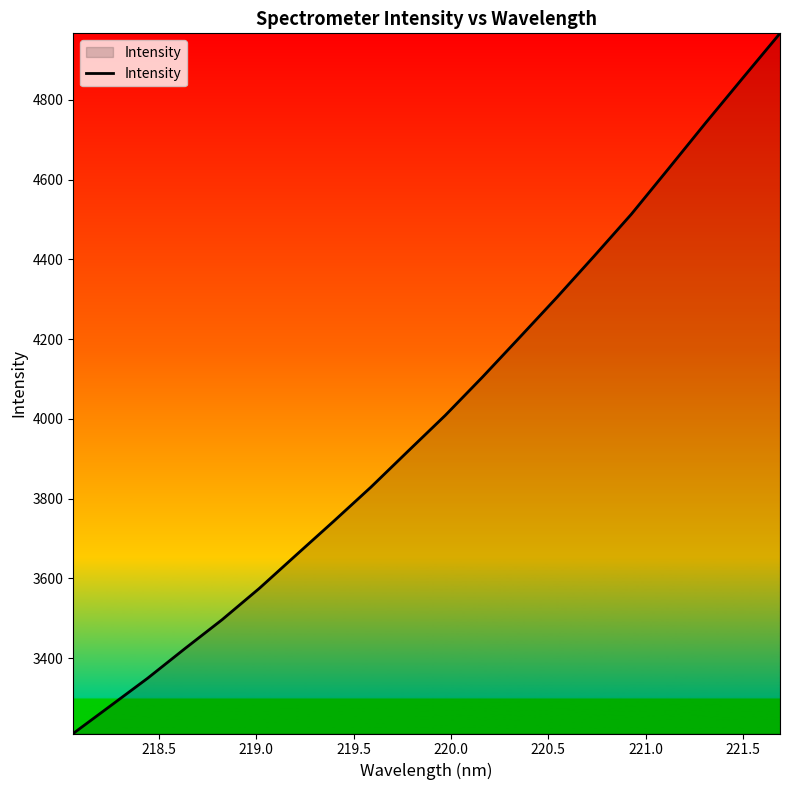

What is the average value?

4011.3